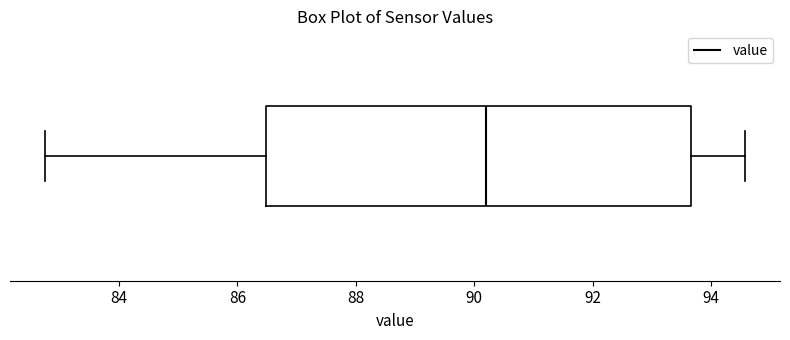

Where does the right whisker of the box end on the x-axis? The values are not printed on the chart, so give them approximately, as read against the axis.

94.6